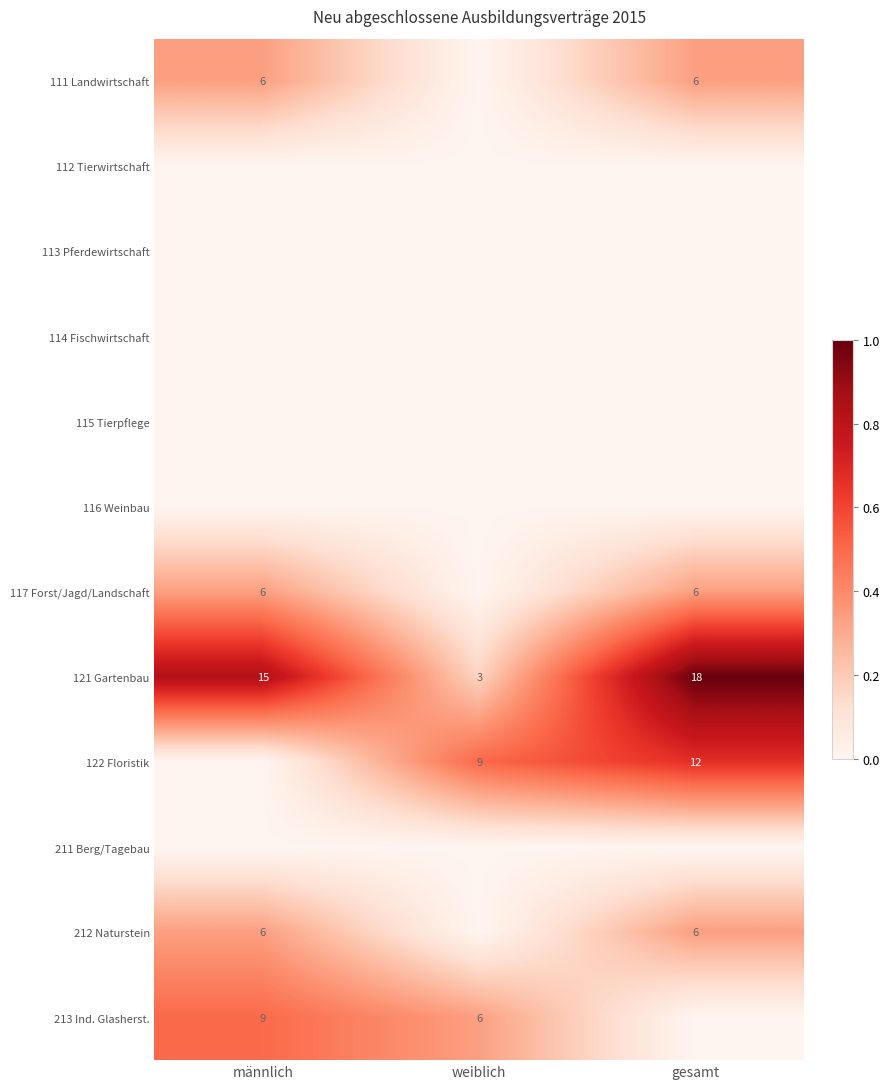

What is the sum of the 121 Gartenbau values at weiblich and männlich?

18